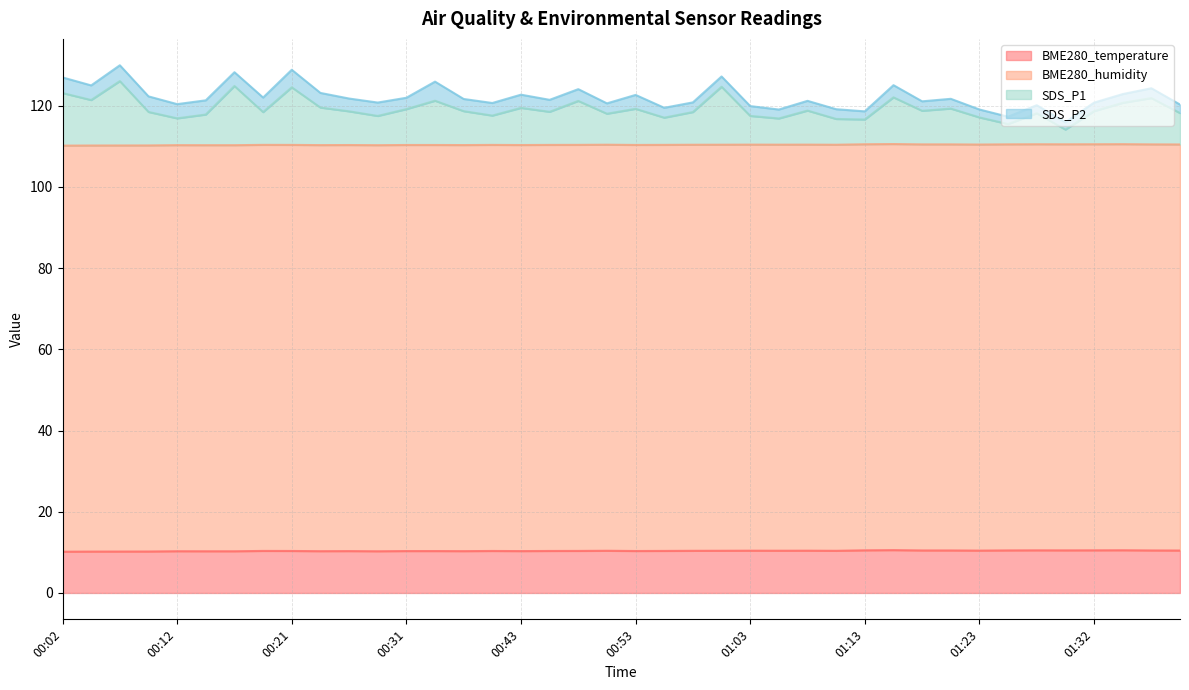

Which series changed the most between 00:19 and 01:35?

SDS_P1